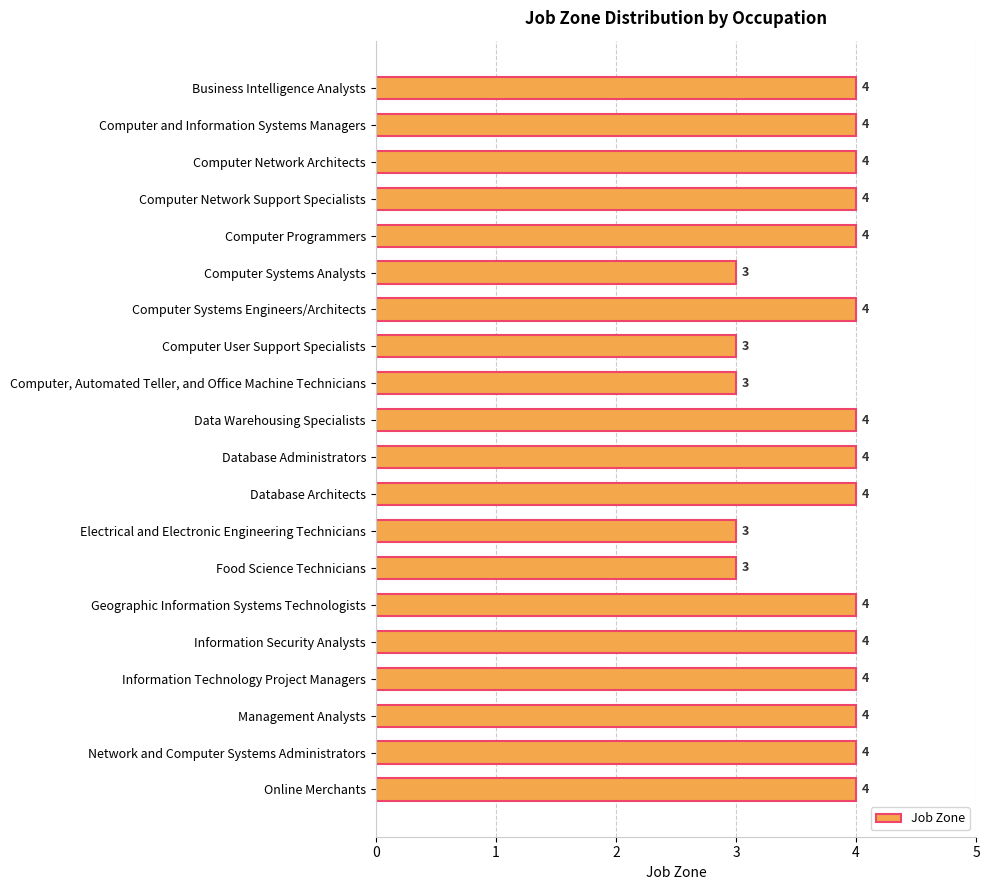

What is the sum of all values?

75